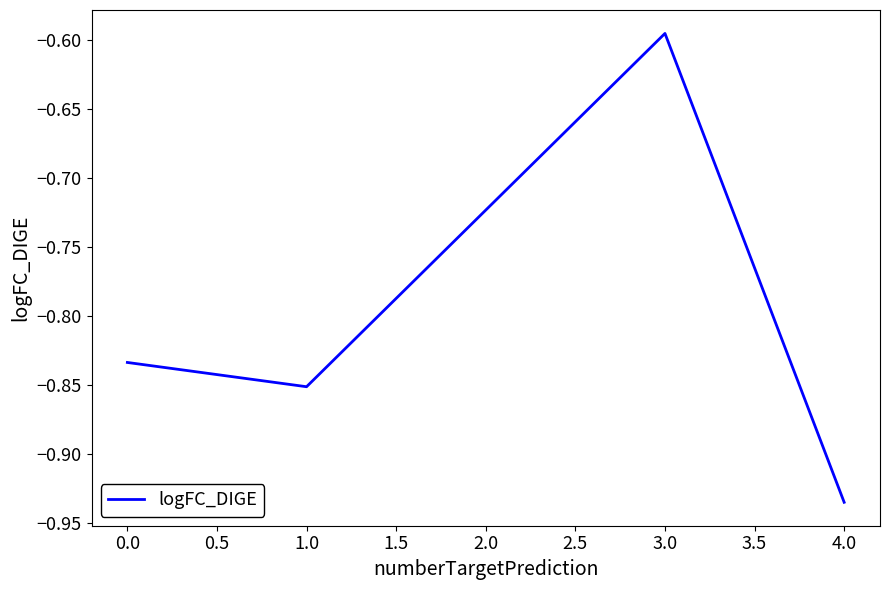

What is the sum of all values?

-3.2